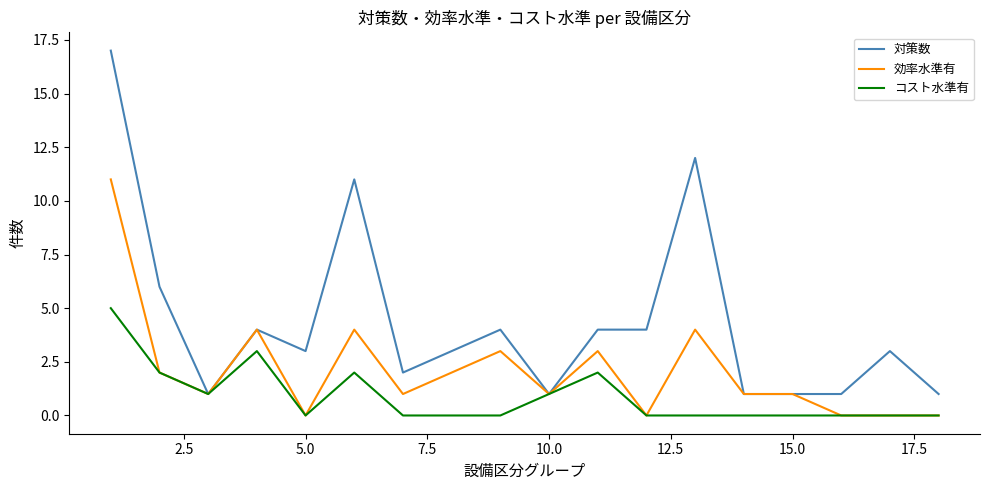

Which series has the widest spread of values?

対策数